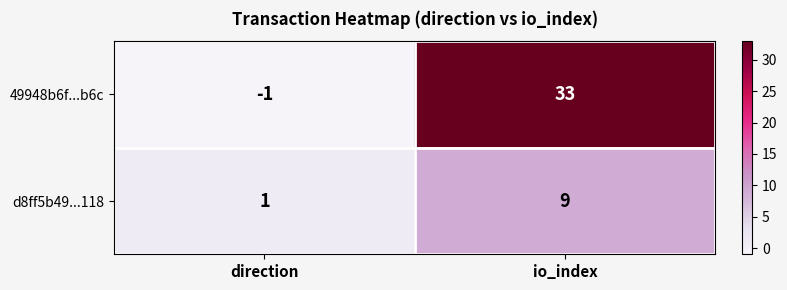

Where is d8ff5b49...118 nearest to the value 5?

direction